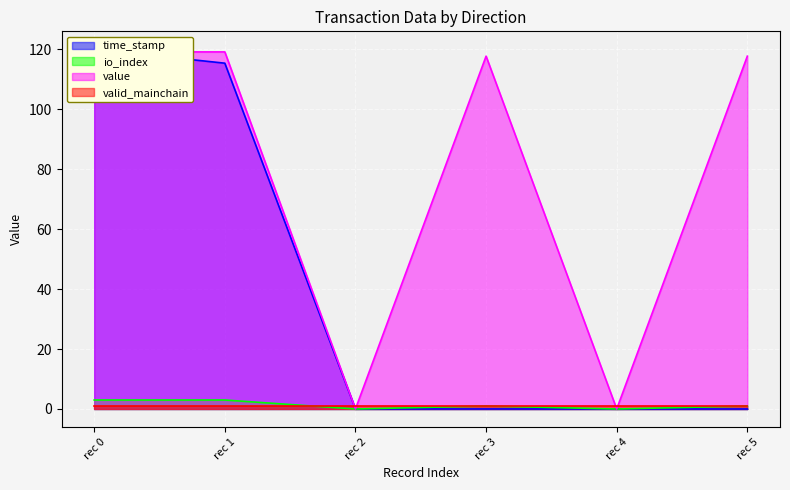

How many data points in io_index are above 1?

2